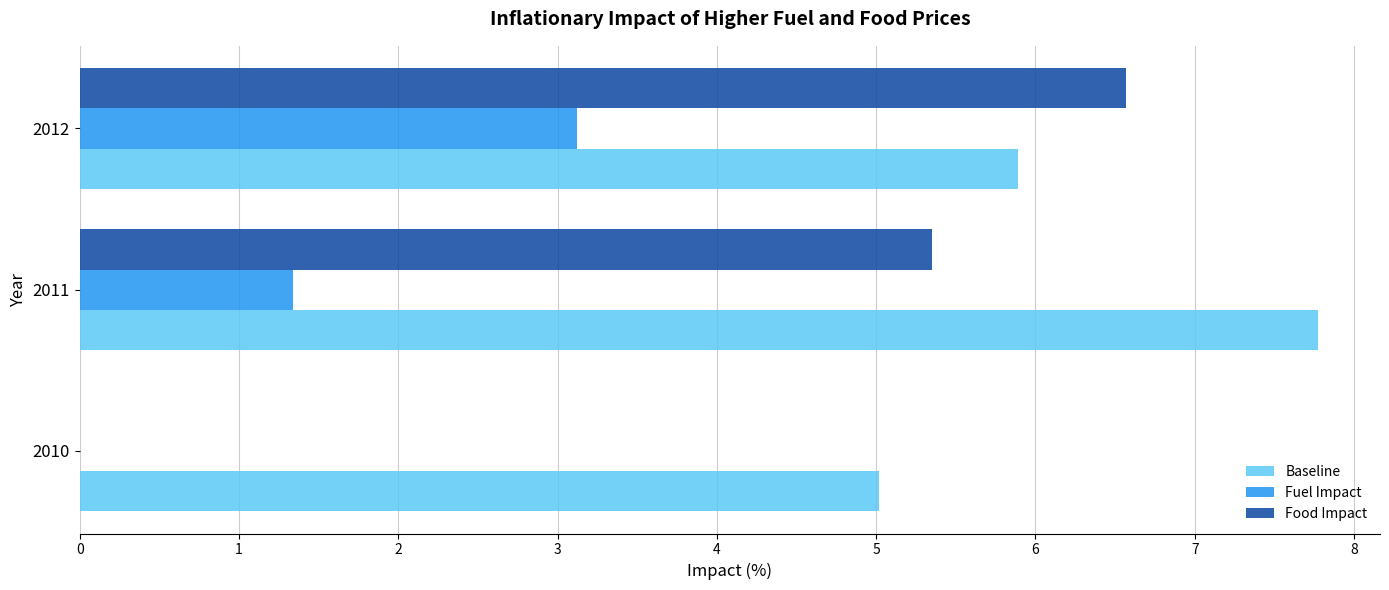

What is the sum of the Baseline values at 2010 and 2011?

12.8